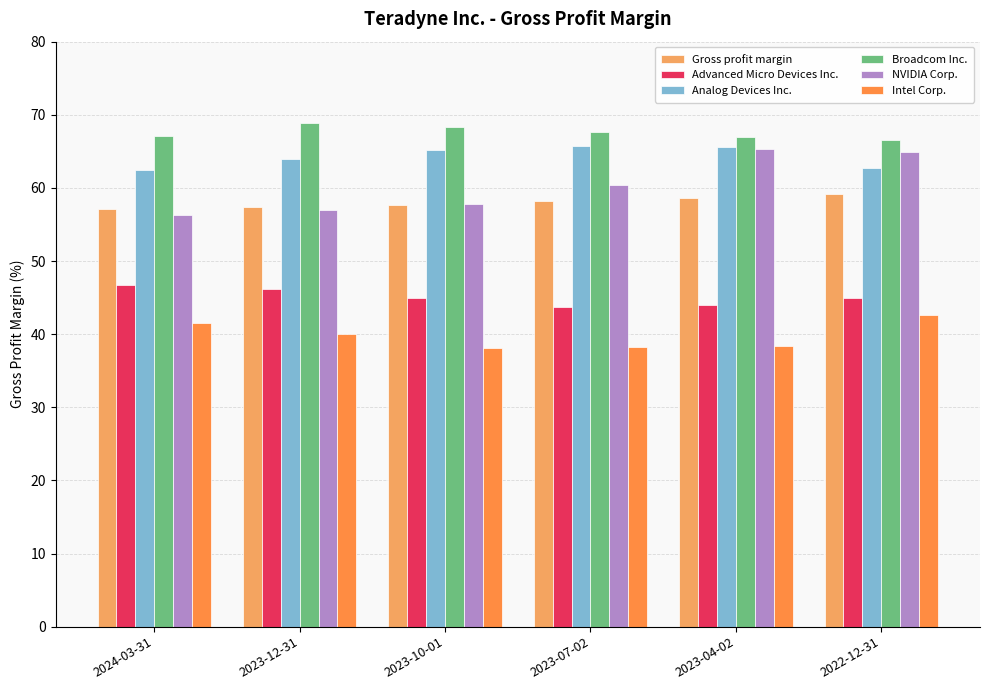

What value does the Advanced Micro Devices Inc. series have at 2023-07-02?

43.7